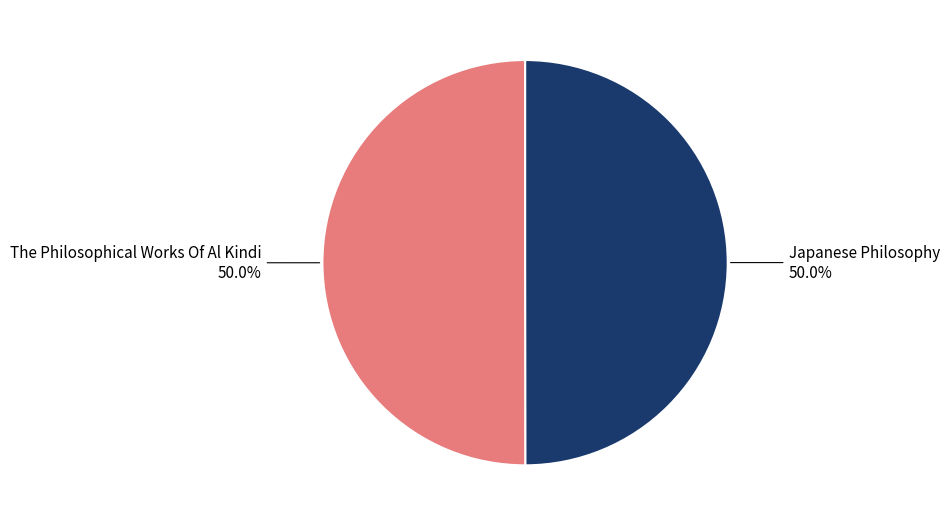

Count the number of slices in the pie.

2